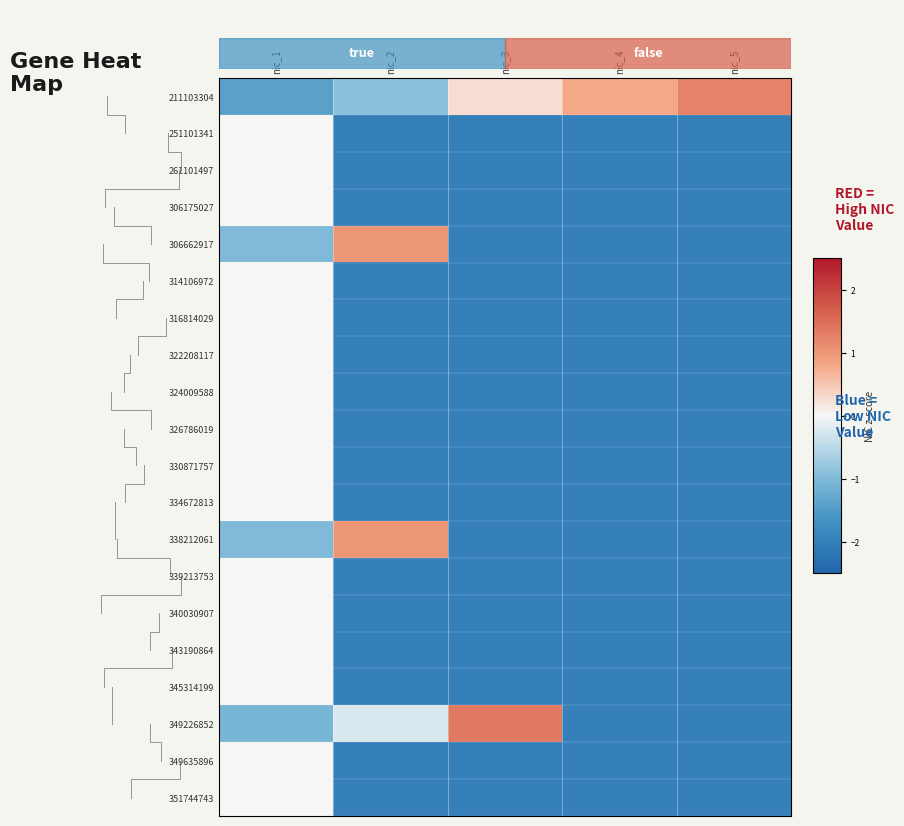

What is the minimum value for 349635896?

-2.0